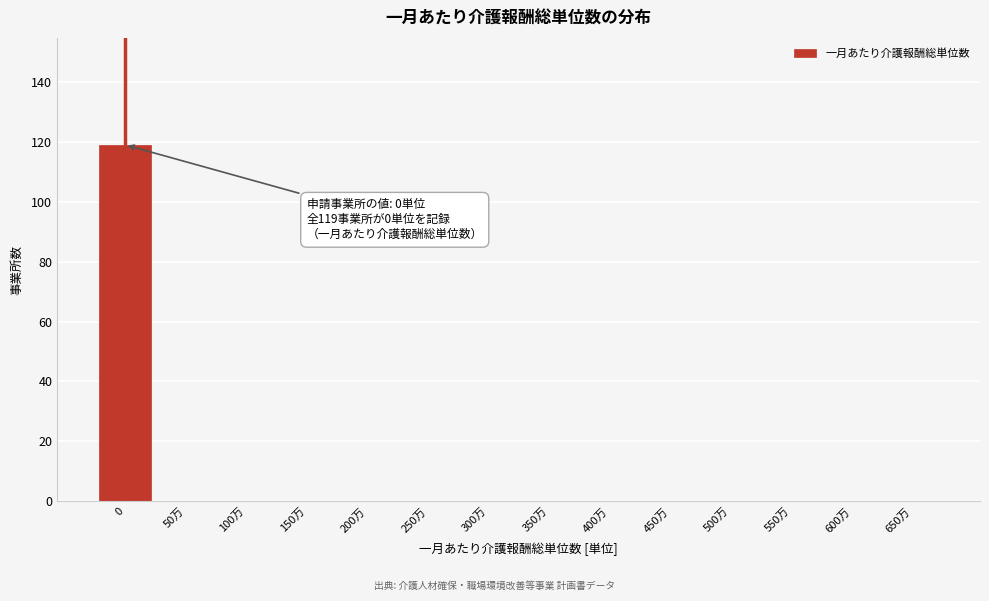

Reading right to left, transcribe all the data shown in this chart.

650万=0	600万=0	550万=0	500万=0	450万=0	400万=0	350万=0	300万=0	250万=0	200万=0	150万=0	100万=0	50万=0	0=119